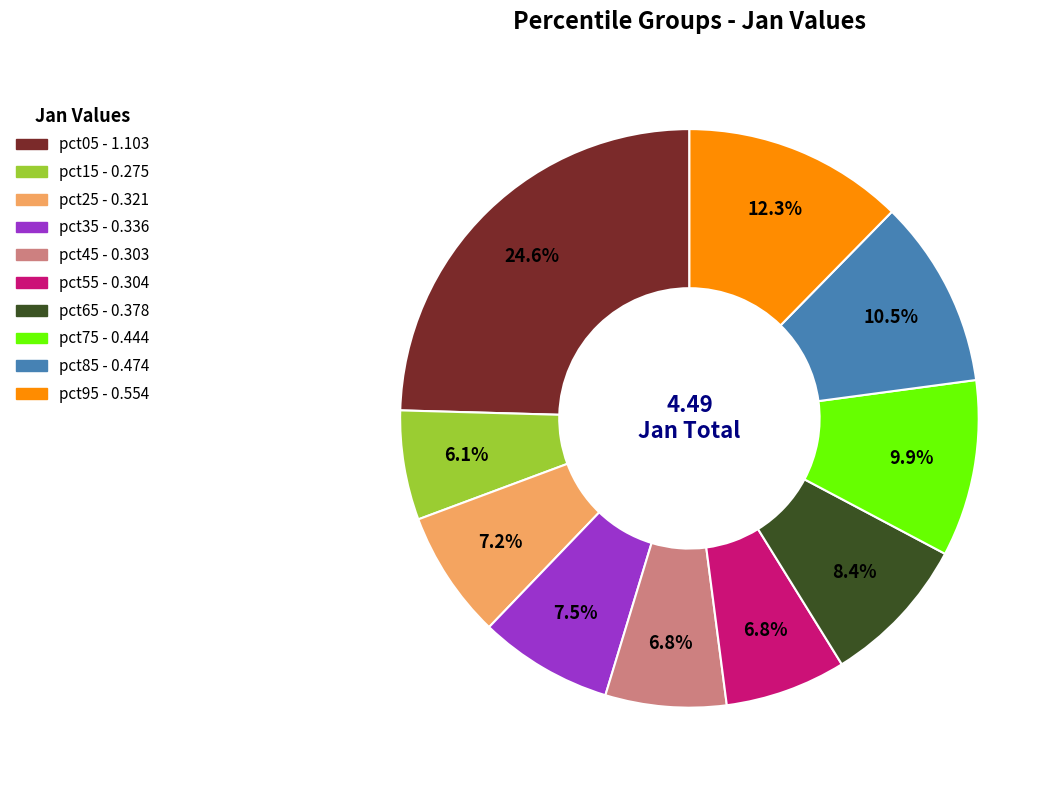

Count the number of slices in the pie.

10